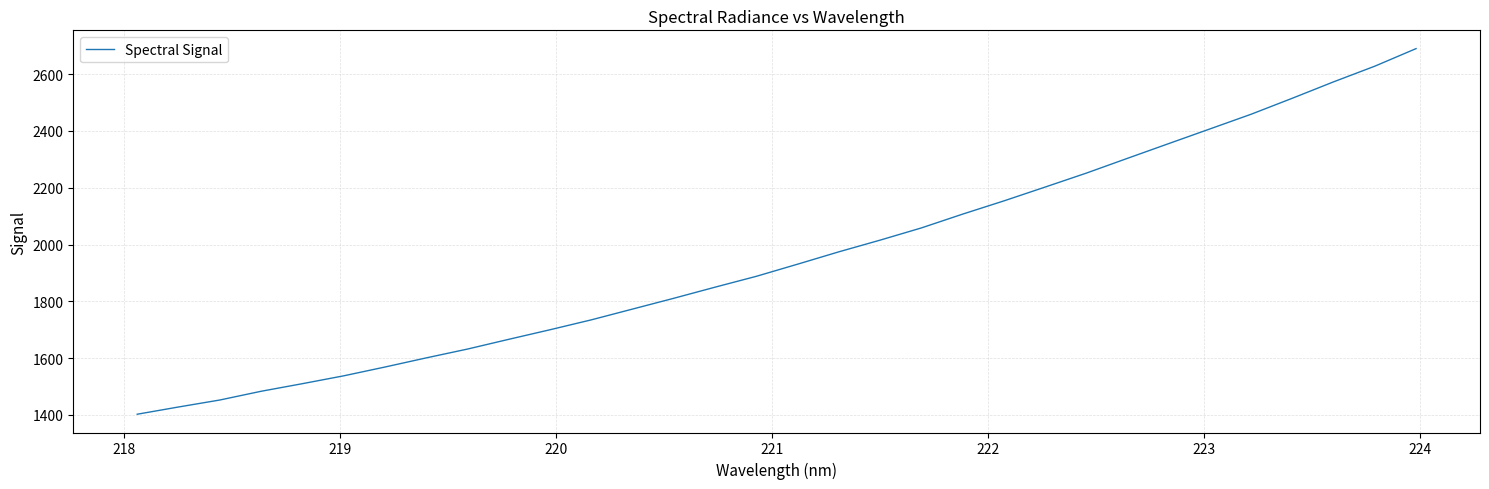

What is the difference between the maximum and minimum values?

1287.3